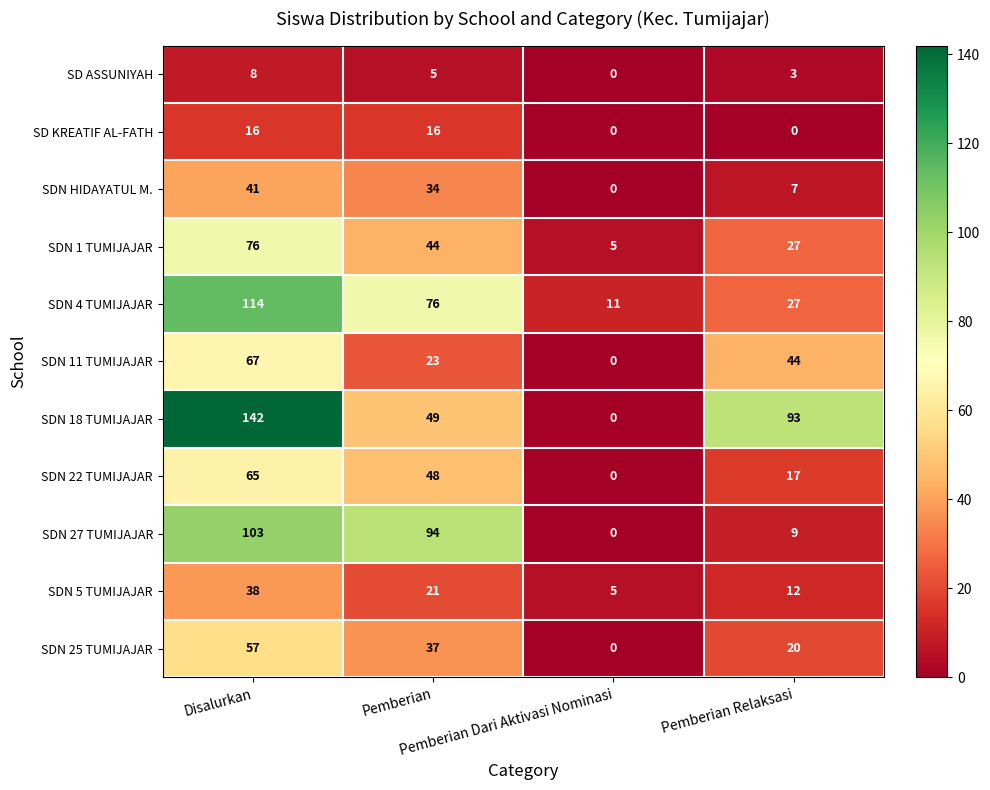

Which series has the largest total across all categories?

SDN 18 TUMIJAJAR